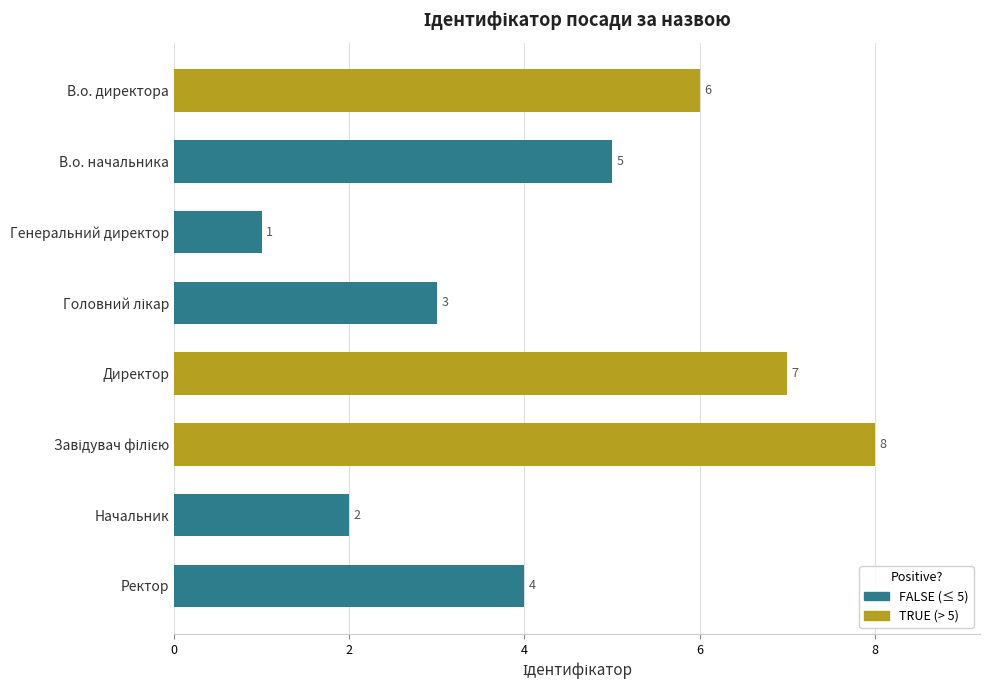

True or false: the data shows 6 at В.о. директора.

True